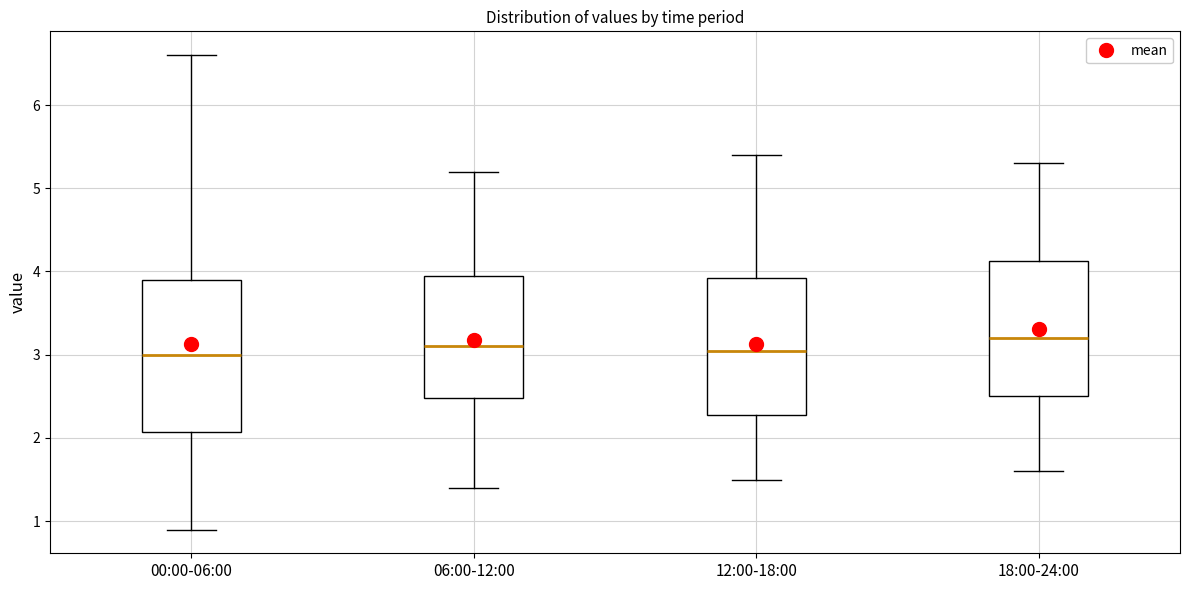

Which box has the highest median line?

18:00-24:00